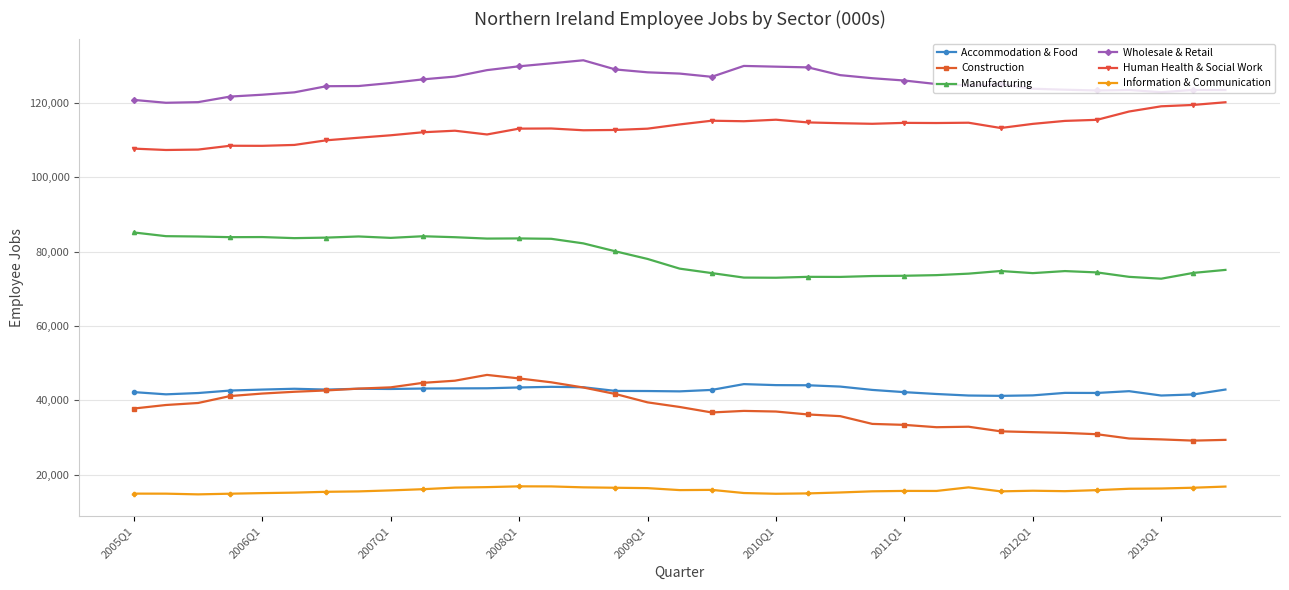

What is the average value of the Information & Communication series?

15758